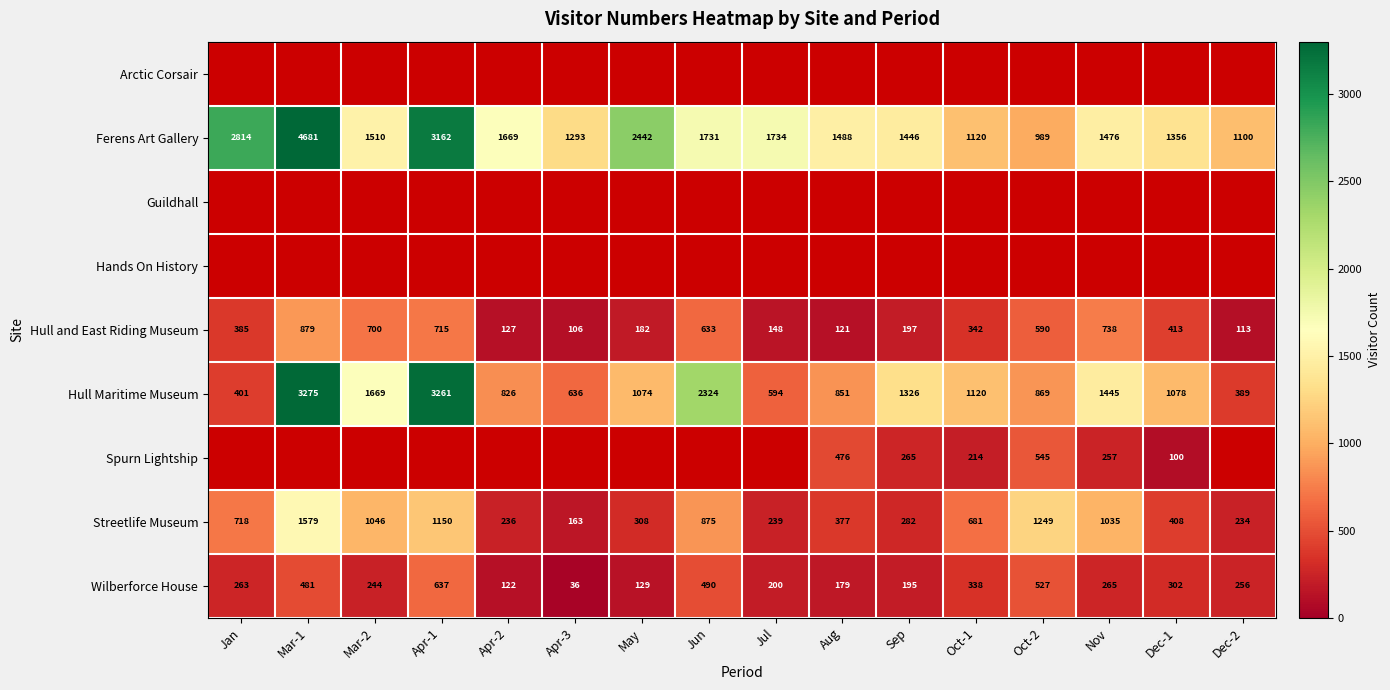

Is it true that Streetlife Museum equals 312 at Dec-2?

False